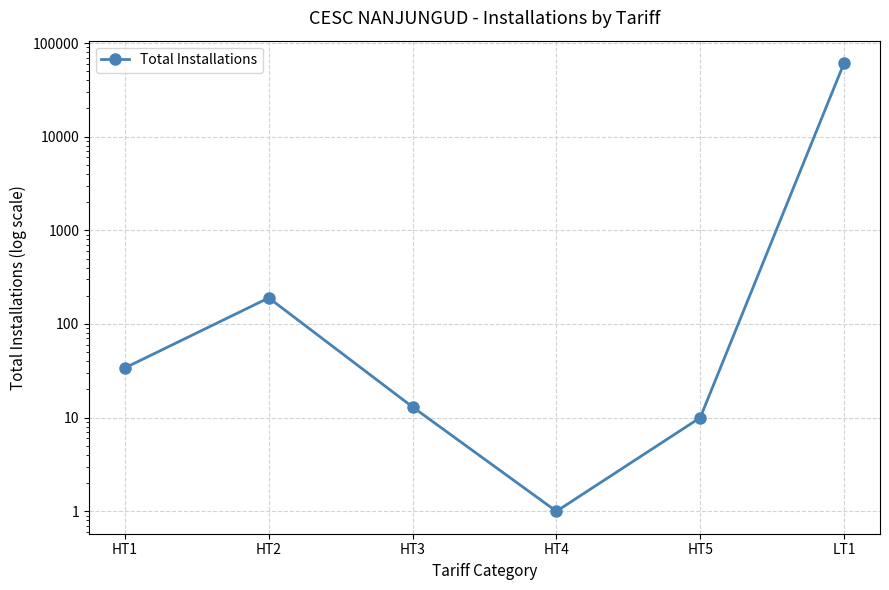

What is the sum of all values?

61304